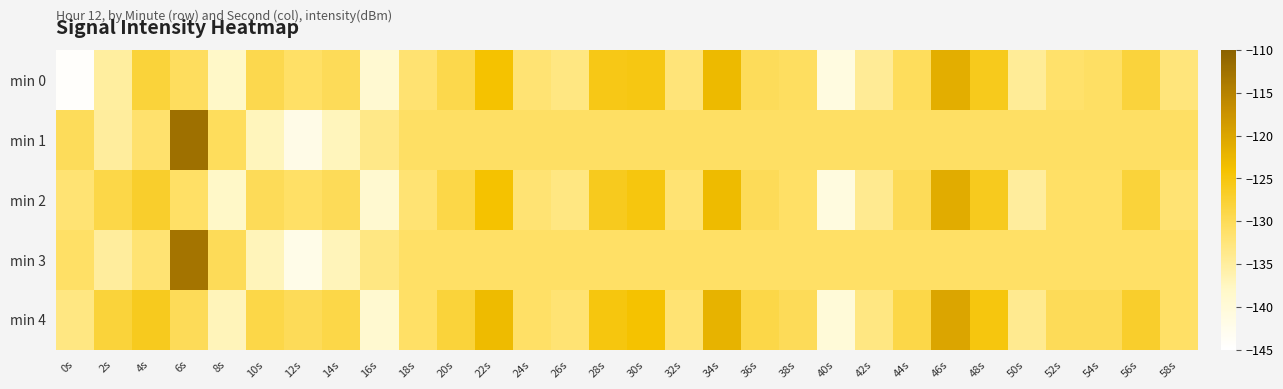

What is the total value across all series at 38s?

-653.5